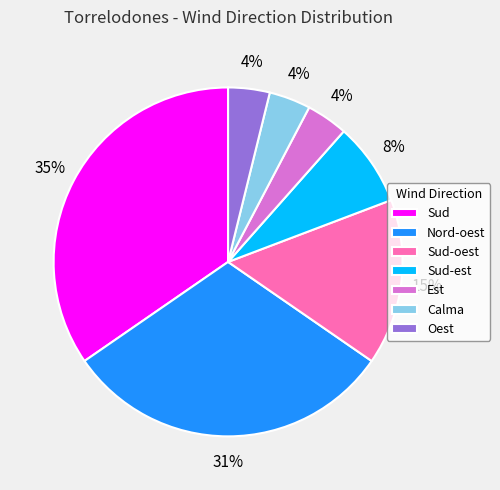

Is there any slice that represents more than half of the pie?

No